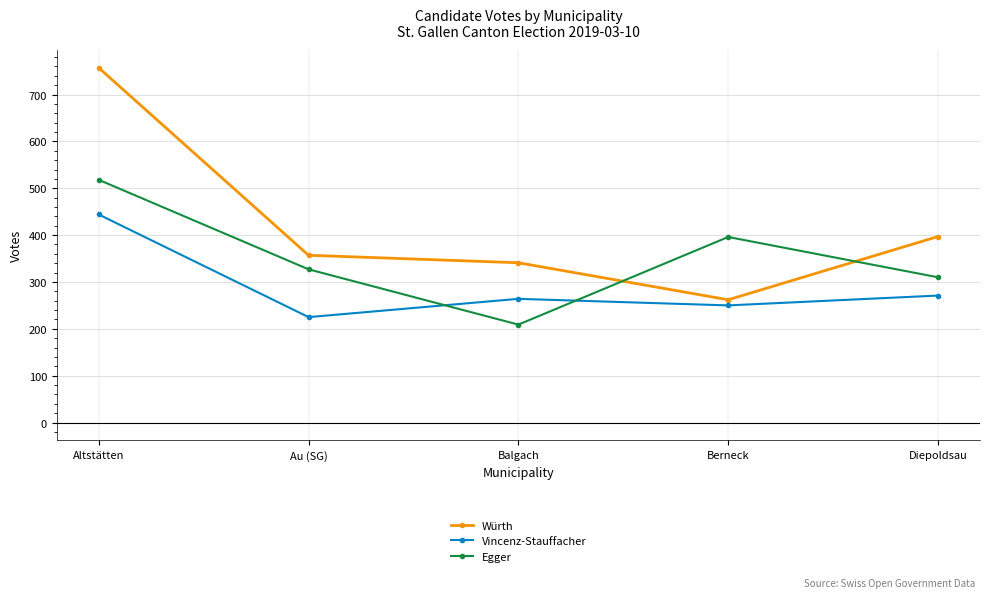

Between Balgach and Diepoldsau, which series saw the biggest shift?

Egger